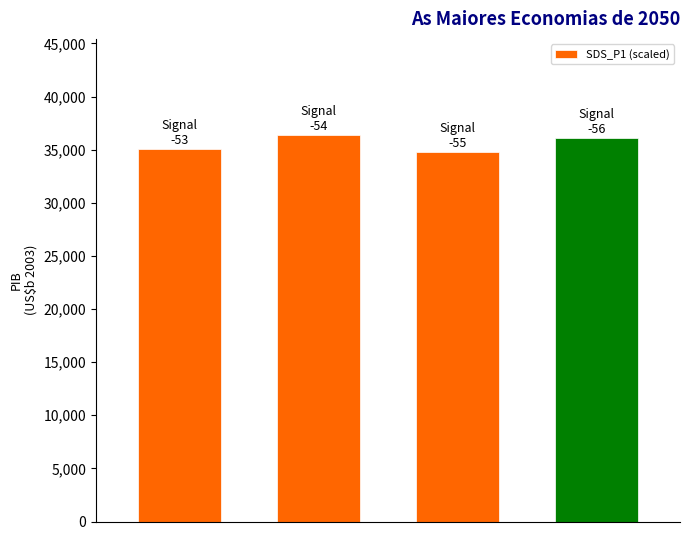

What is the smallest value displayed?

34784.3